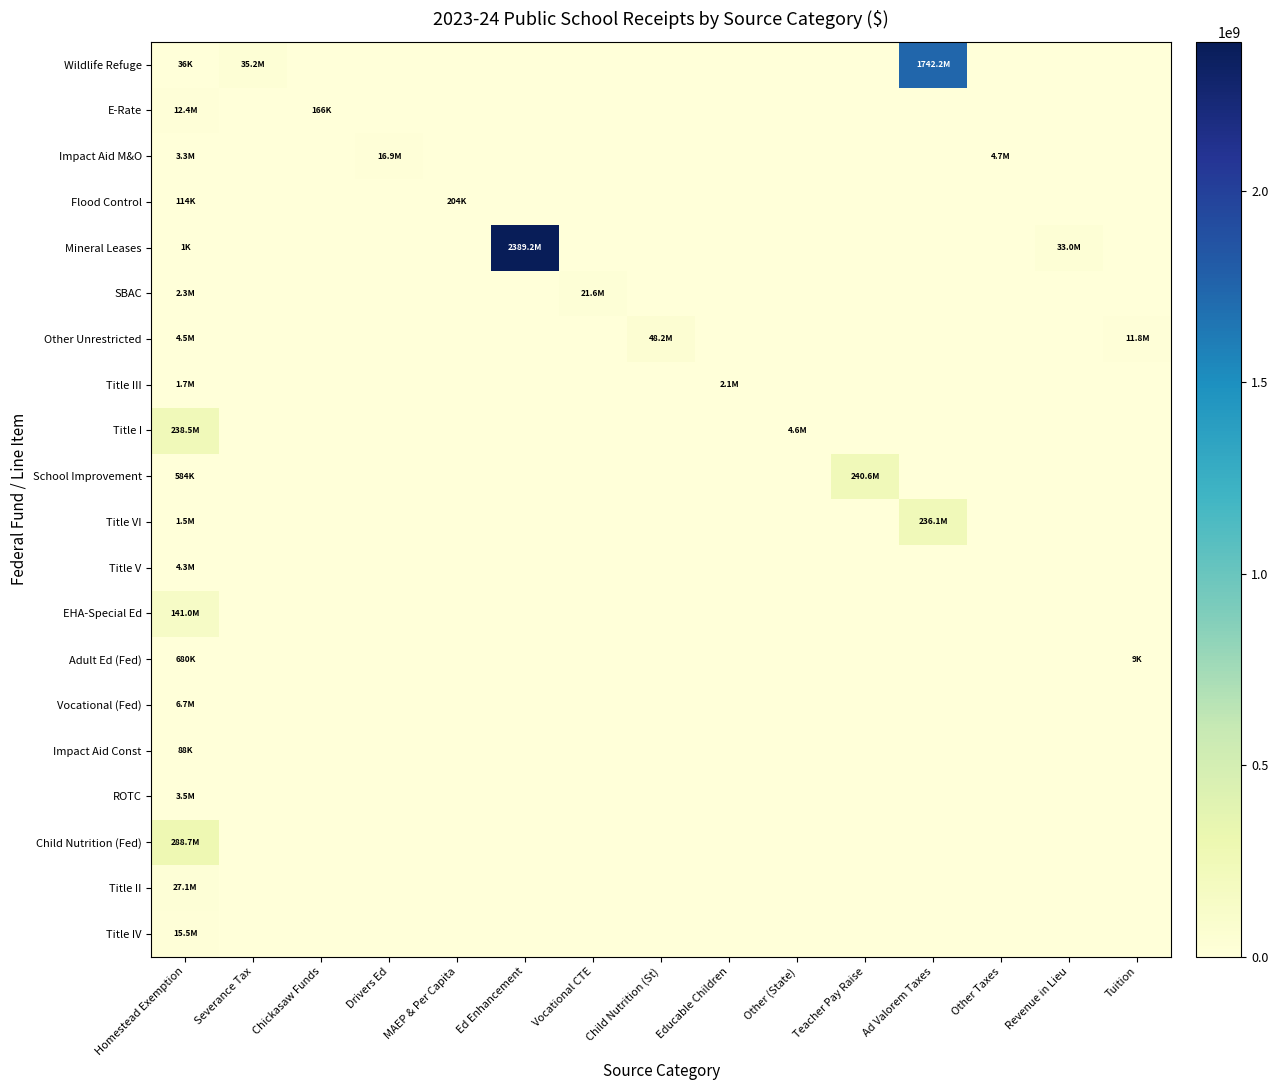

How many data points does each series have?

15